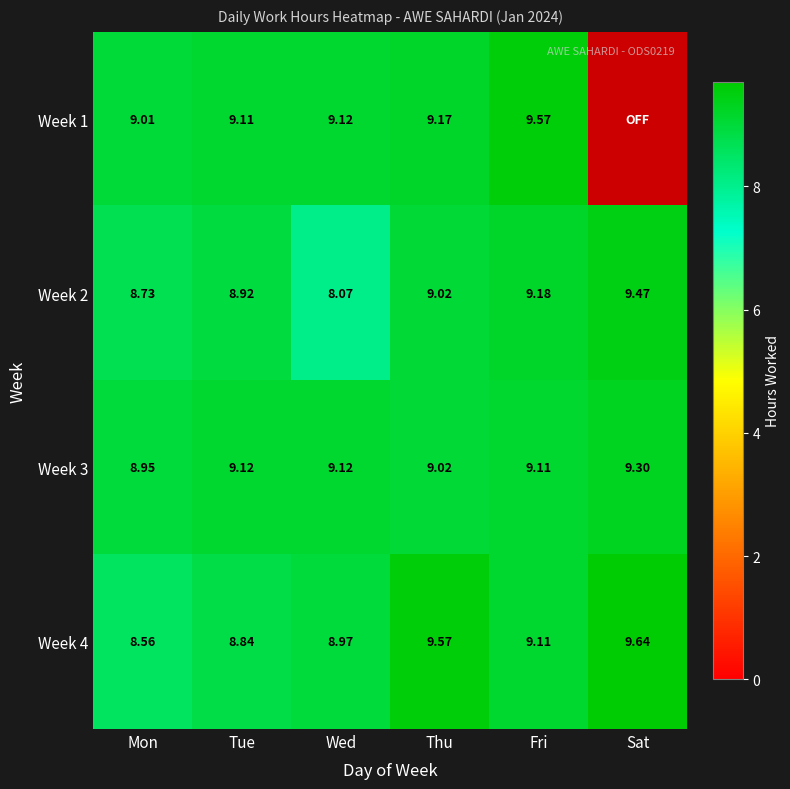

At which label does Week 4 first exceed 9?

Thu